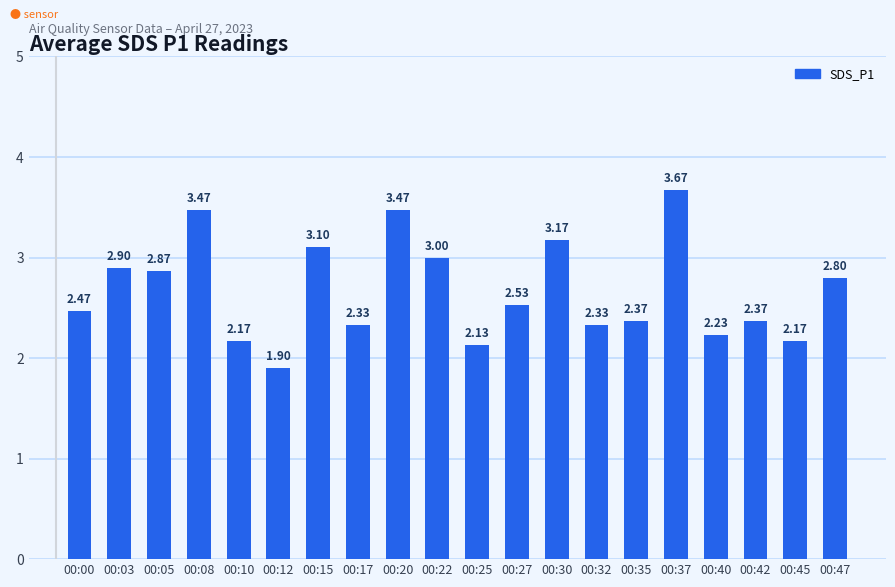

At which category does the chart reach its minimum across all series?

00:12